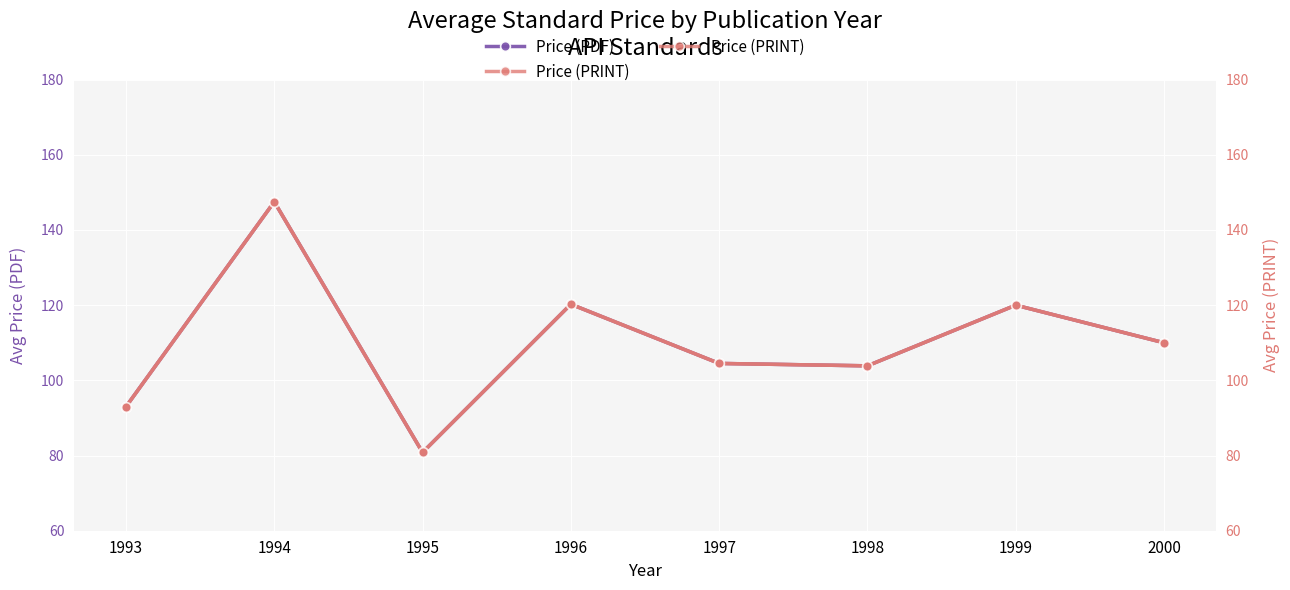

At which label is Price (PRINT) closest to 114?

2000